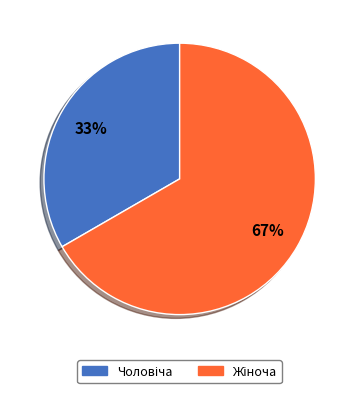

How many segments does this pie chart have?

2